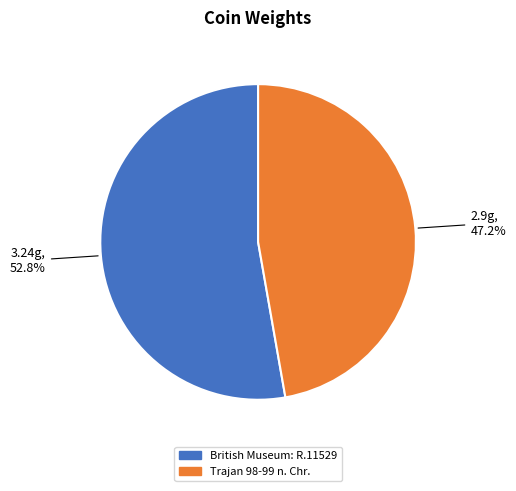

Rank the categories by value from highest to lowest.

British Museum: R.11529, Trajan 98-99 n. Chr.